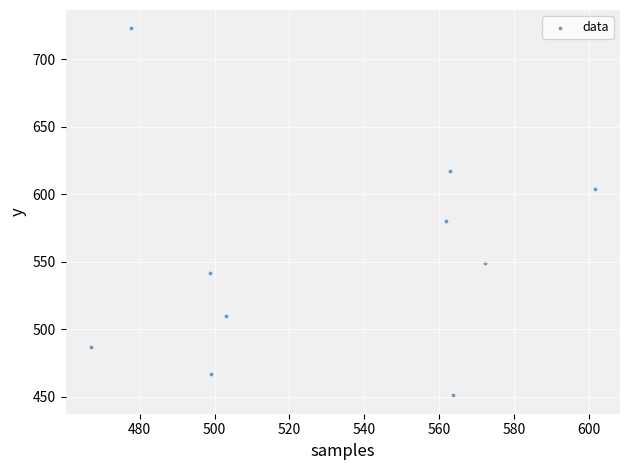

What Y value in the scatter plot is closest to 587?

580.6